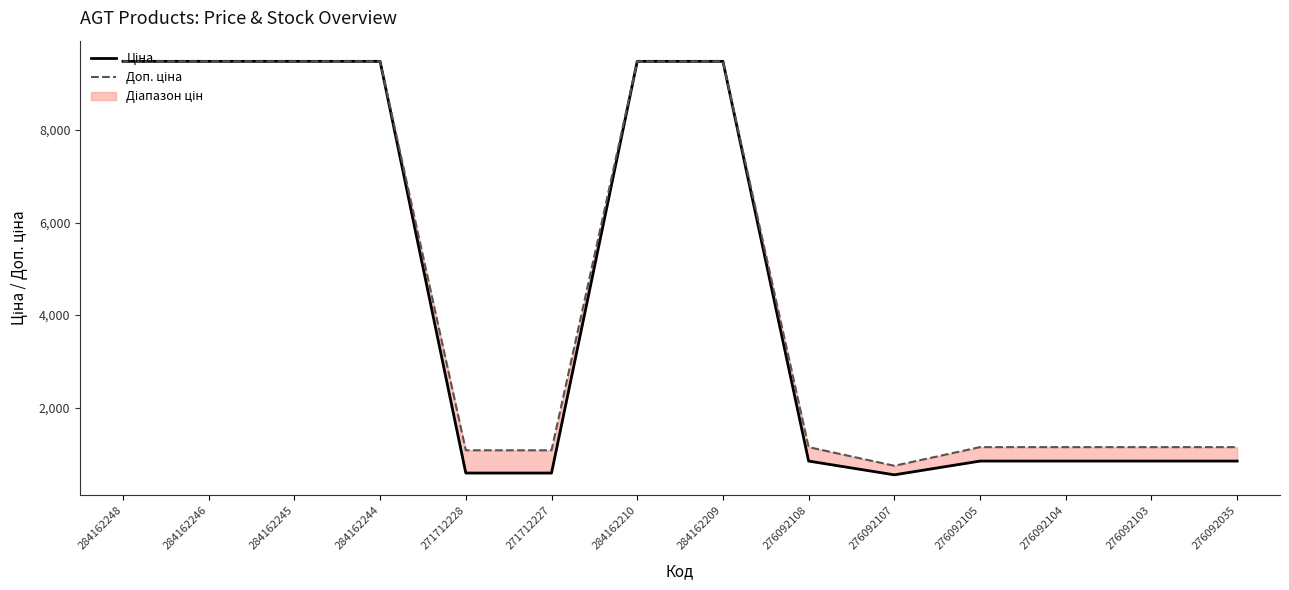

Which has a higher value, 276092103 or 276092104?

276092103